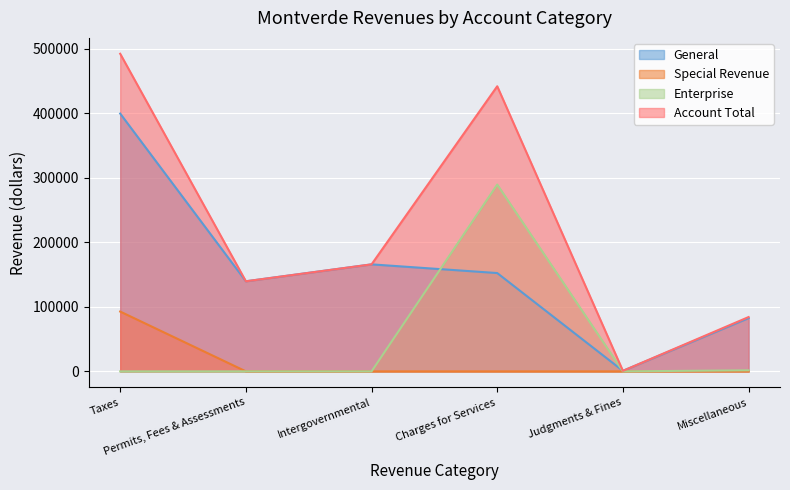

What is the difference between the second highest and second lowest values in the Account Total series?

357853